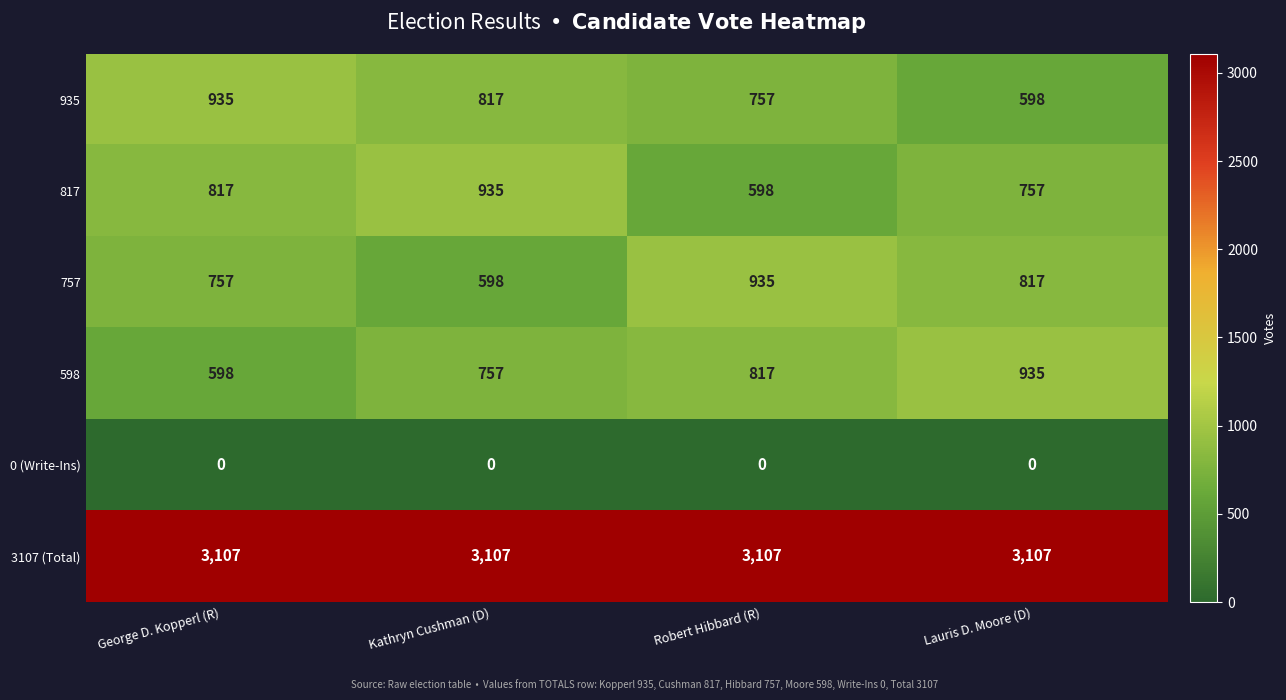

Reading left to right, extract all data points from this chart.

935: 935	817	757	598
817: 817	935	598	757
757: 757	598	935	817
598: 598	757	817	935
0 (Write-Ins): 0	0	0	0
3107 (Total): 3107	3107	3107	3107